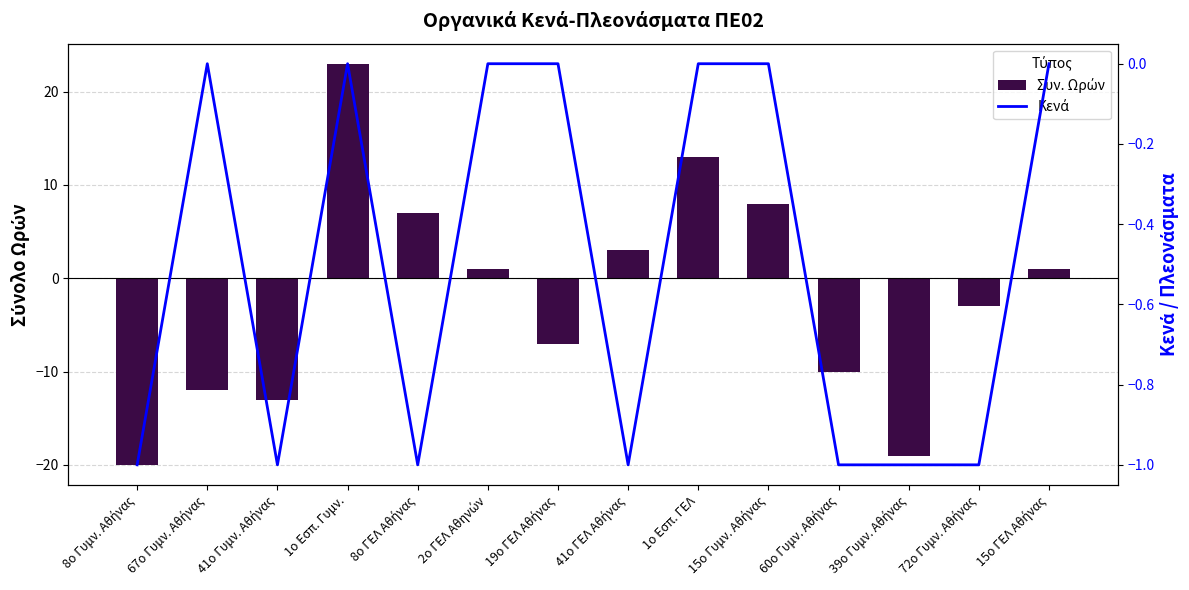

Which category has the highest value in the Συν. Ωρών series?

1ο Εσπ. Γυμν.